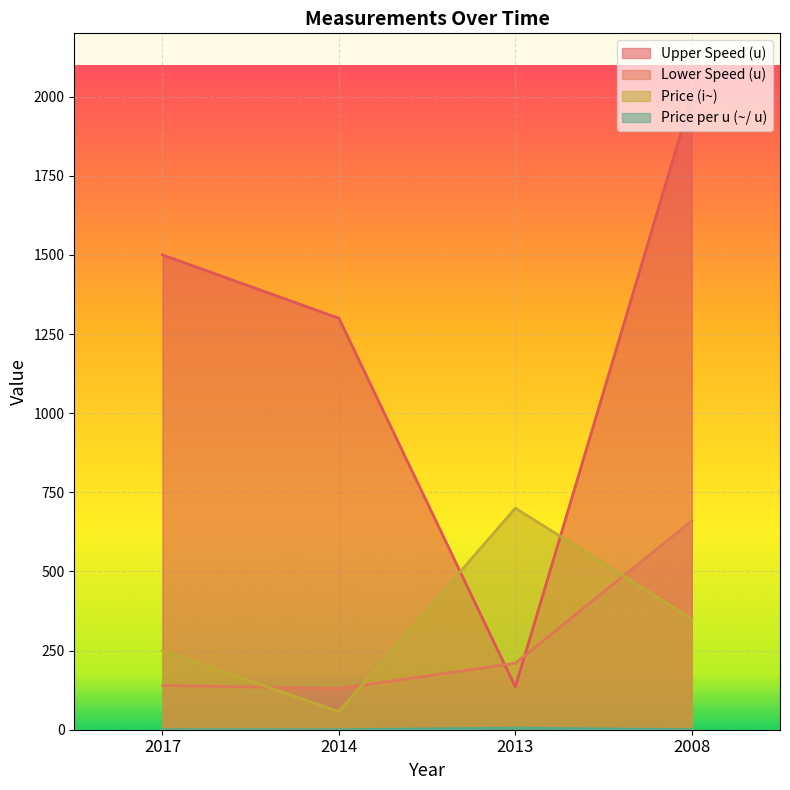

What is the difference between the second highest and minimum values in the Price (i~) series?

293.0